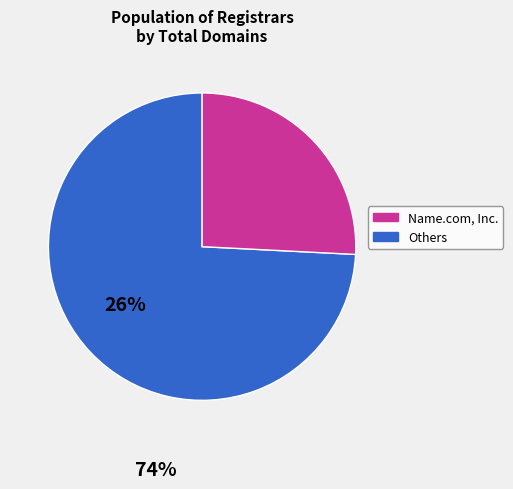

How many slices are in this pie chart?

2